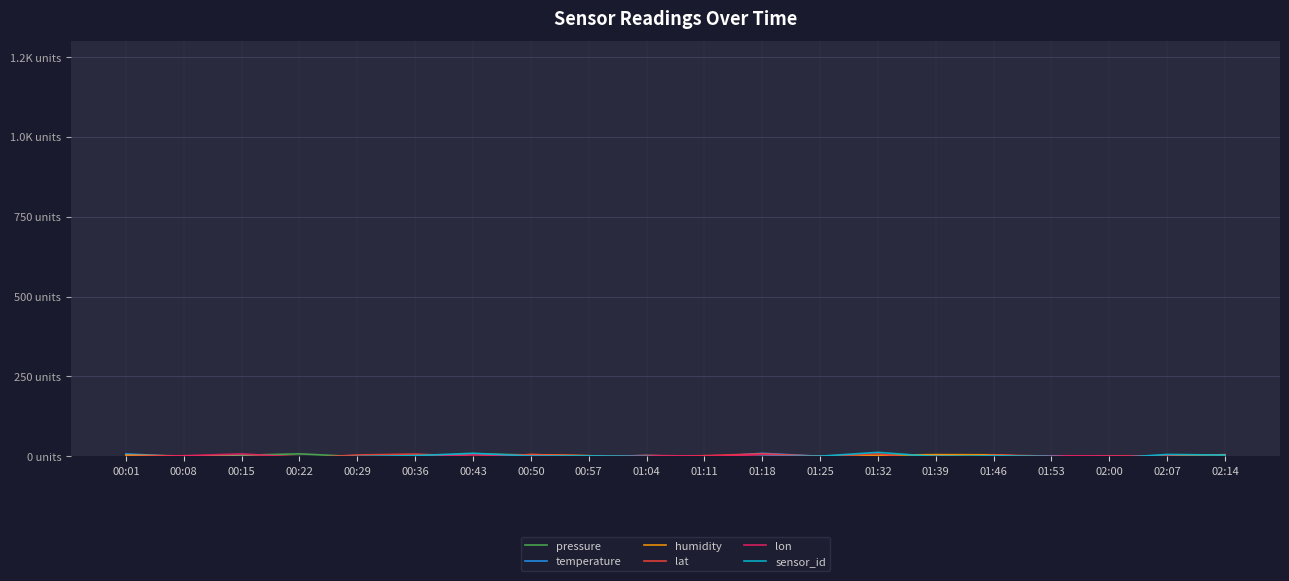

What is the minimum value for pressure?

-9.6